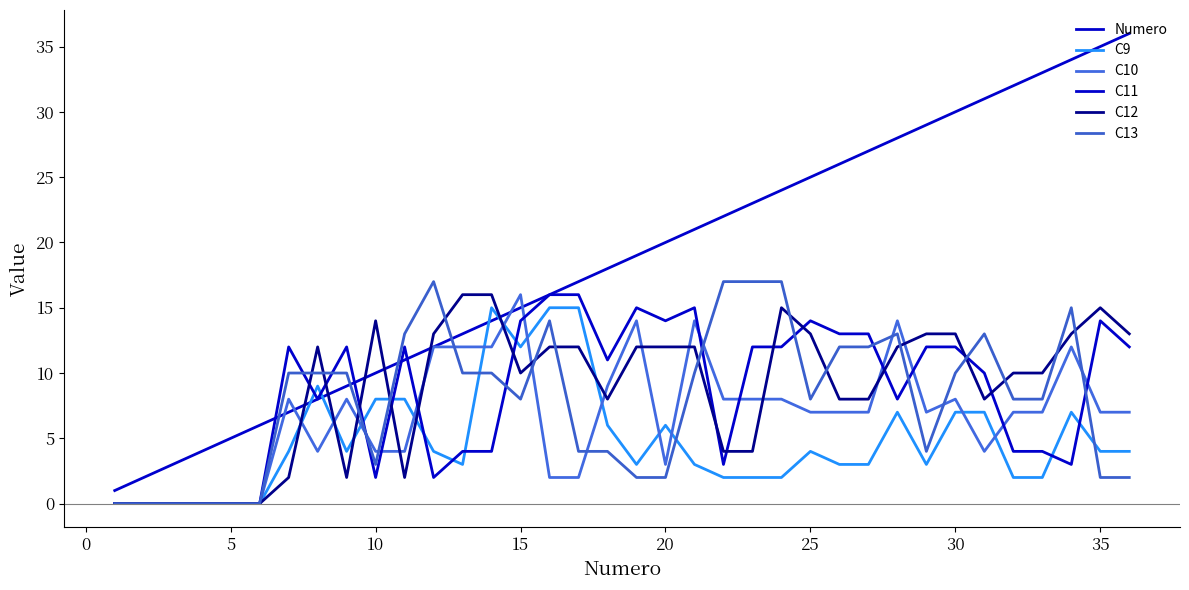

How many intersections are there between C12 and C10?

13